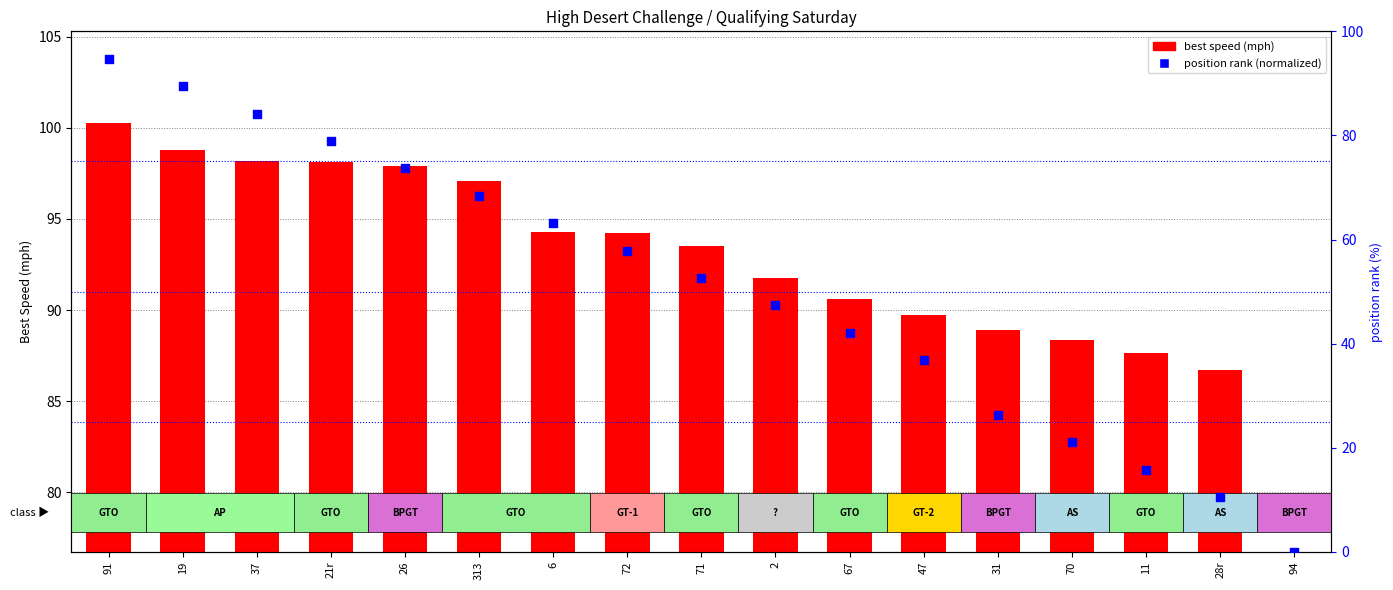

What are all the series names shown in the legend?

best speed, position rank (normalized)